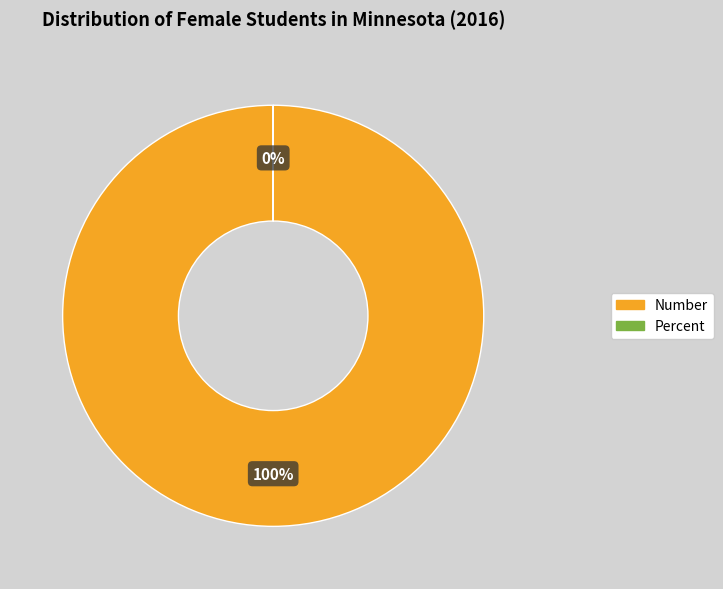

To the nearest percent, what is the average slice percentage?

50%